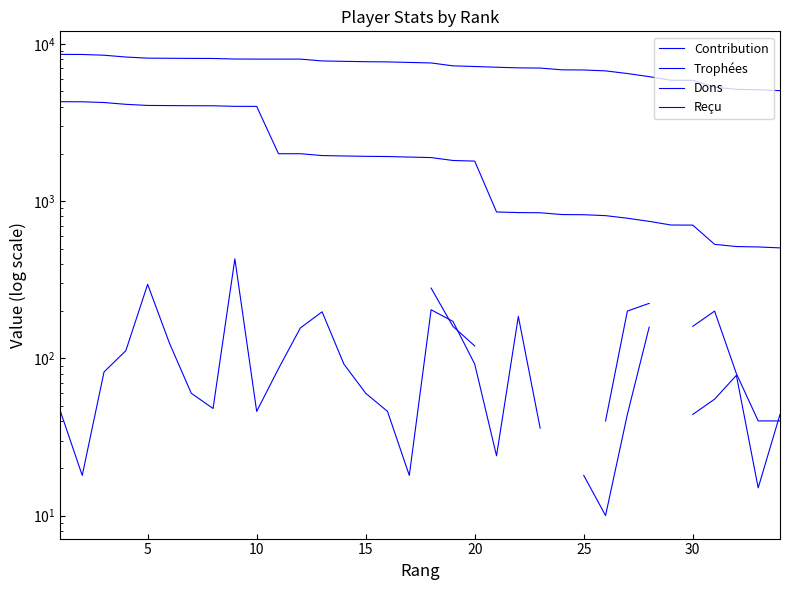

What are all the series names shown in the legend?

Contribution, Trophées, Dons, Reçu